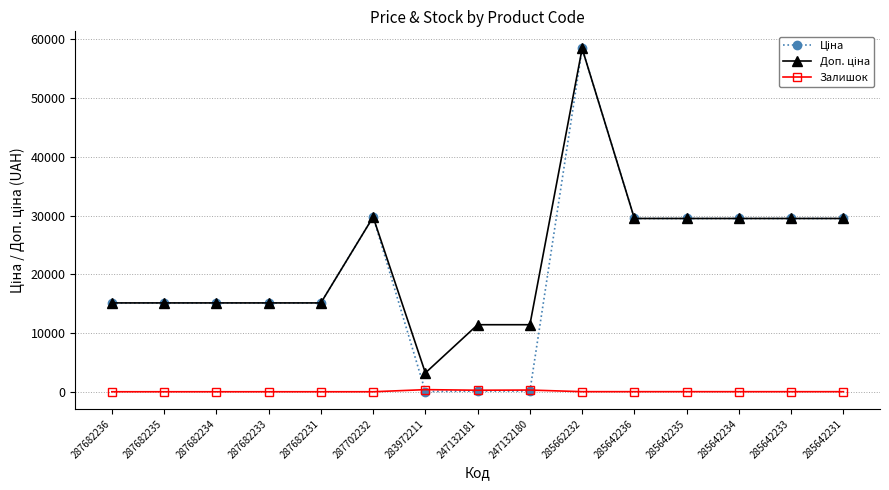

What is the sum of the Залишок values at 287682233 and 285642236?

12.0